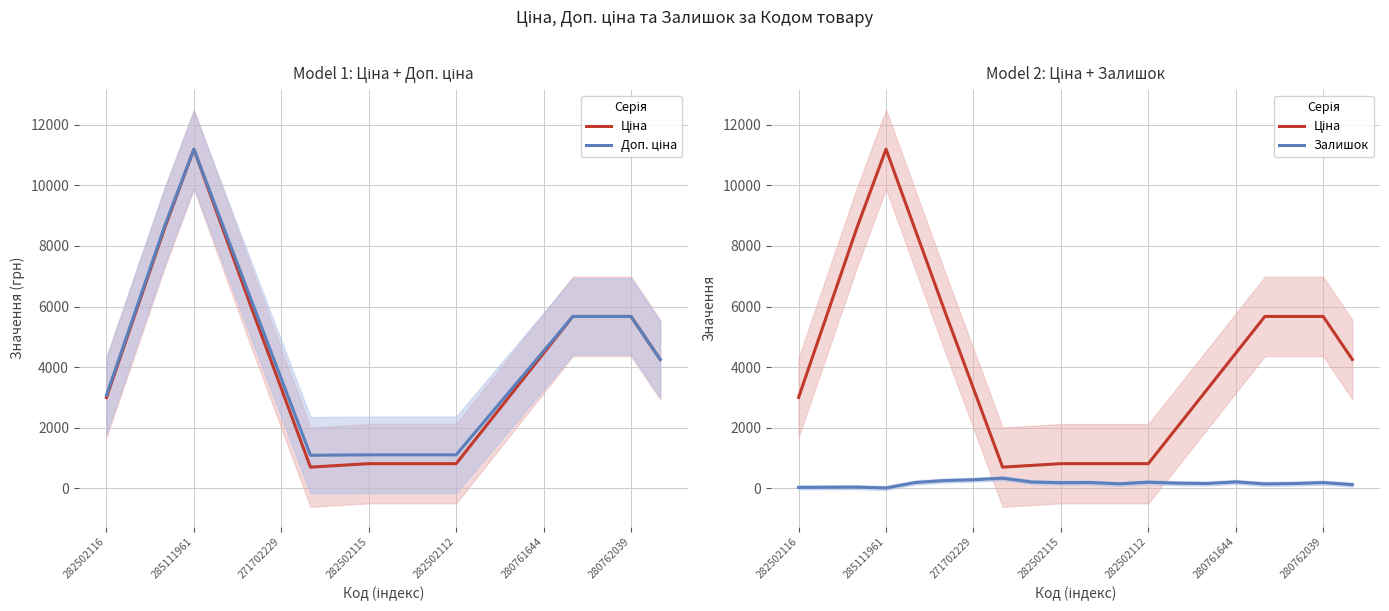

Is it true that Ціна equals 9296.8 at 280761644?

False